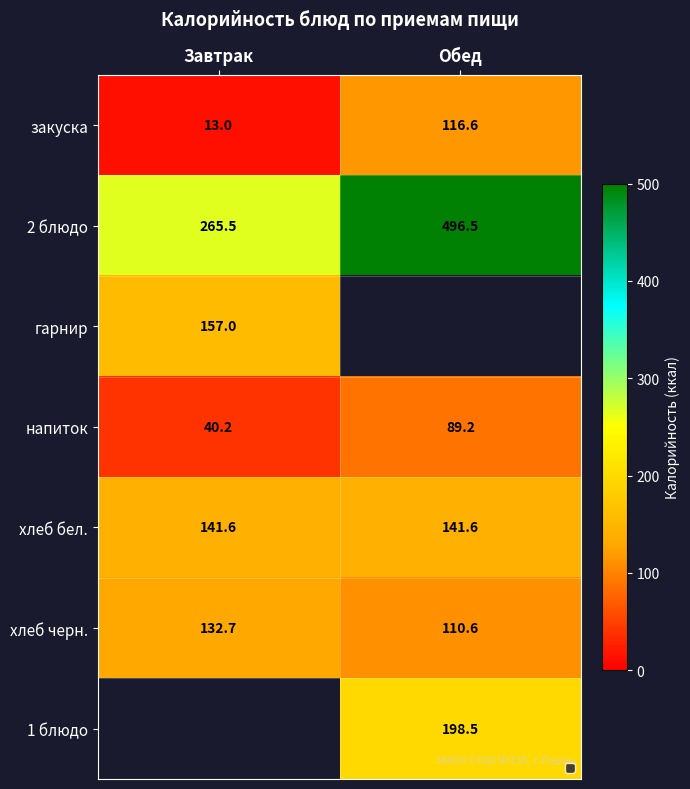

True or false: хлеб черн. has a value of 132.7 at Завтрак.

True